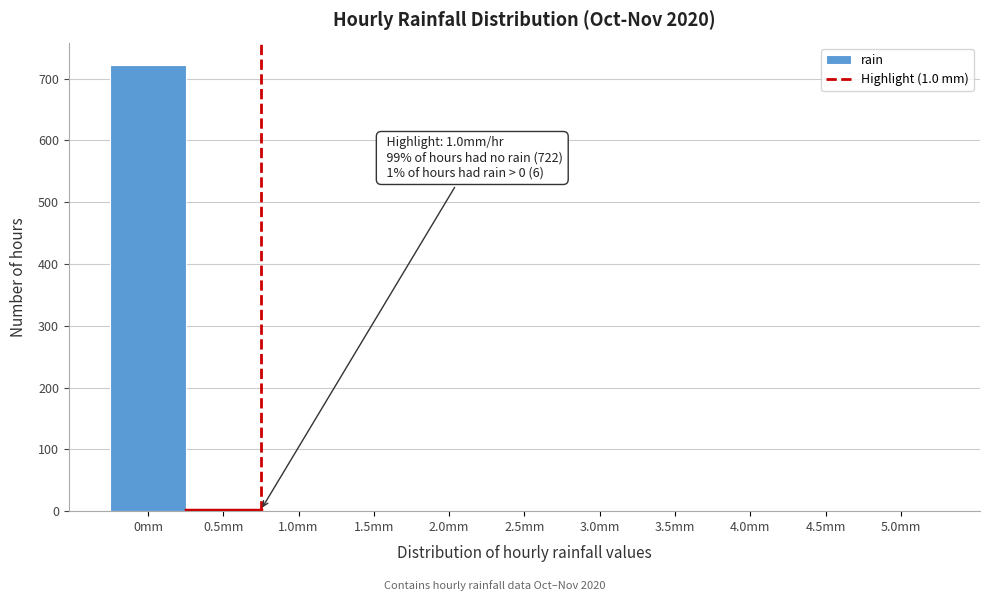

What is the greatest value displayed?

722